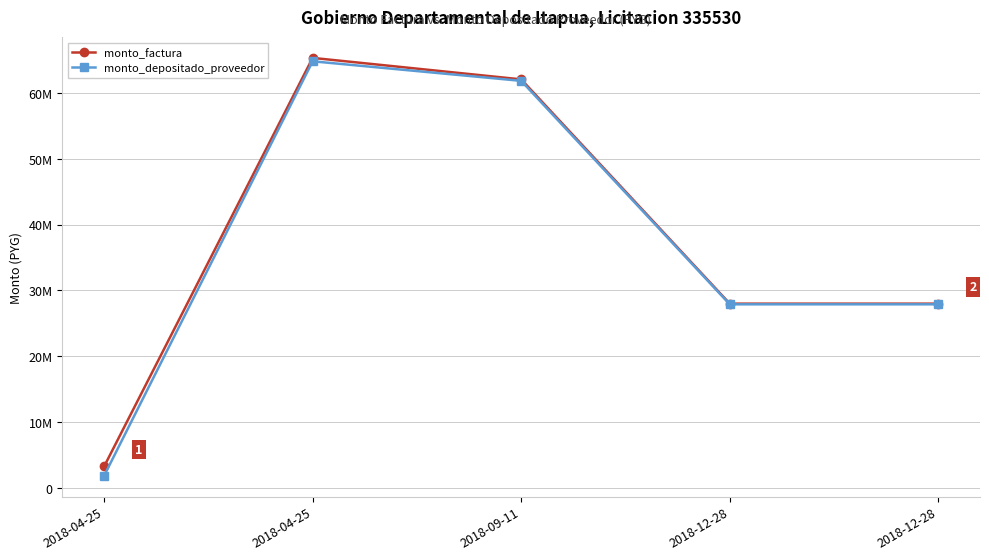

Is this an area chart (filled region under the line)?

No